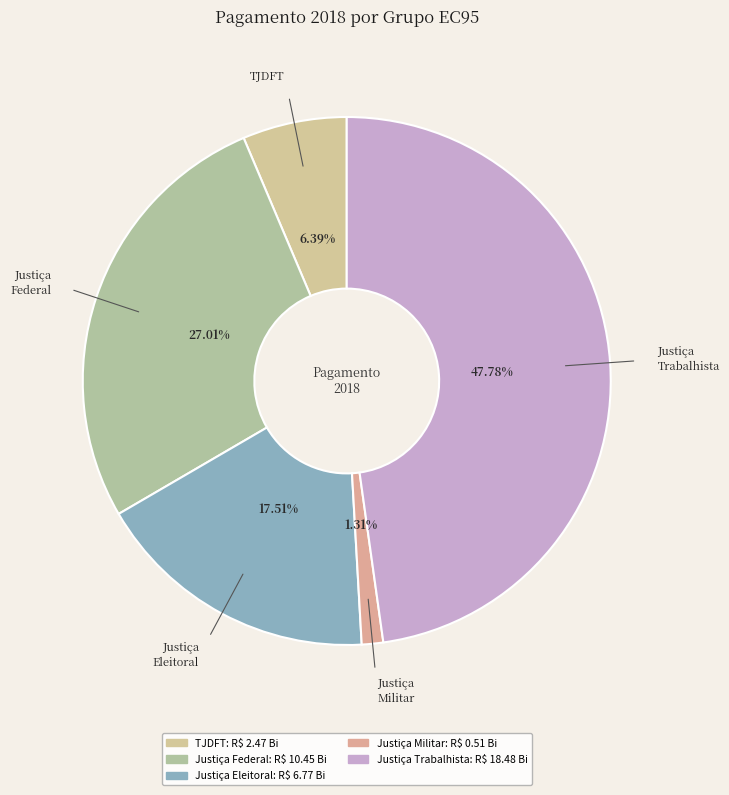

Which slice is the largest?

Justiça Trabalhista